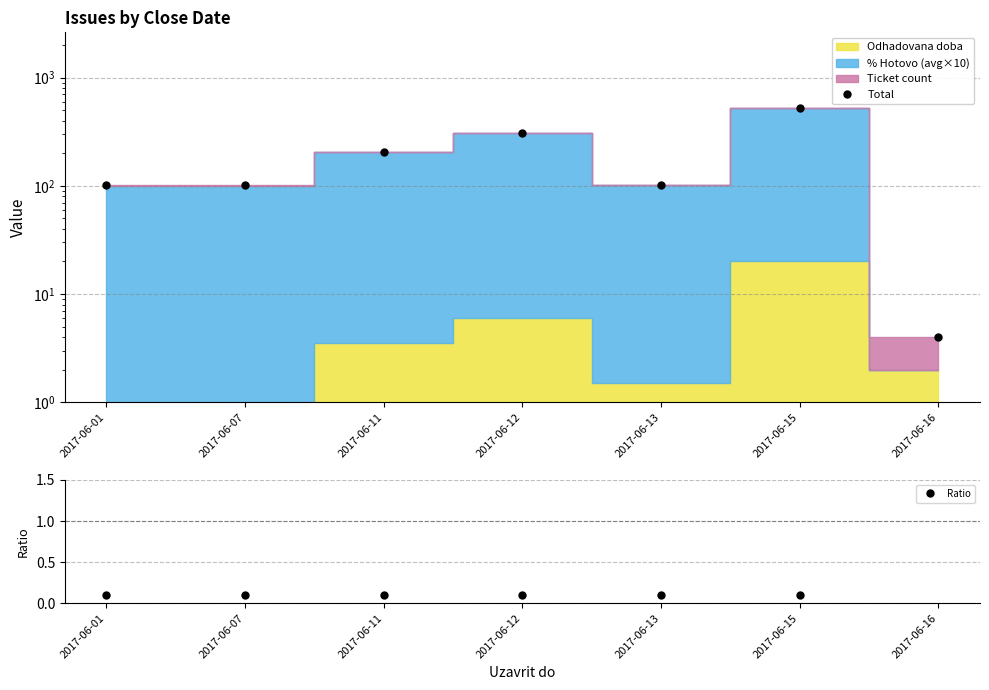

In Ratio, how many points are lower than both neighbors (excluding endpoints)?

2